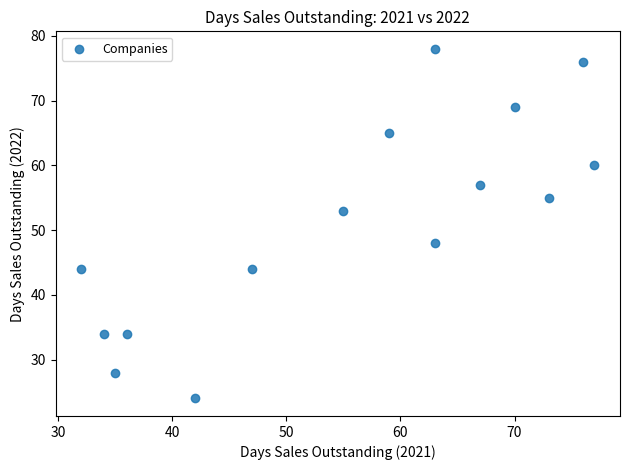

What Y value in the scatter plot is closest to 51?

53